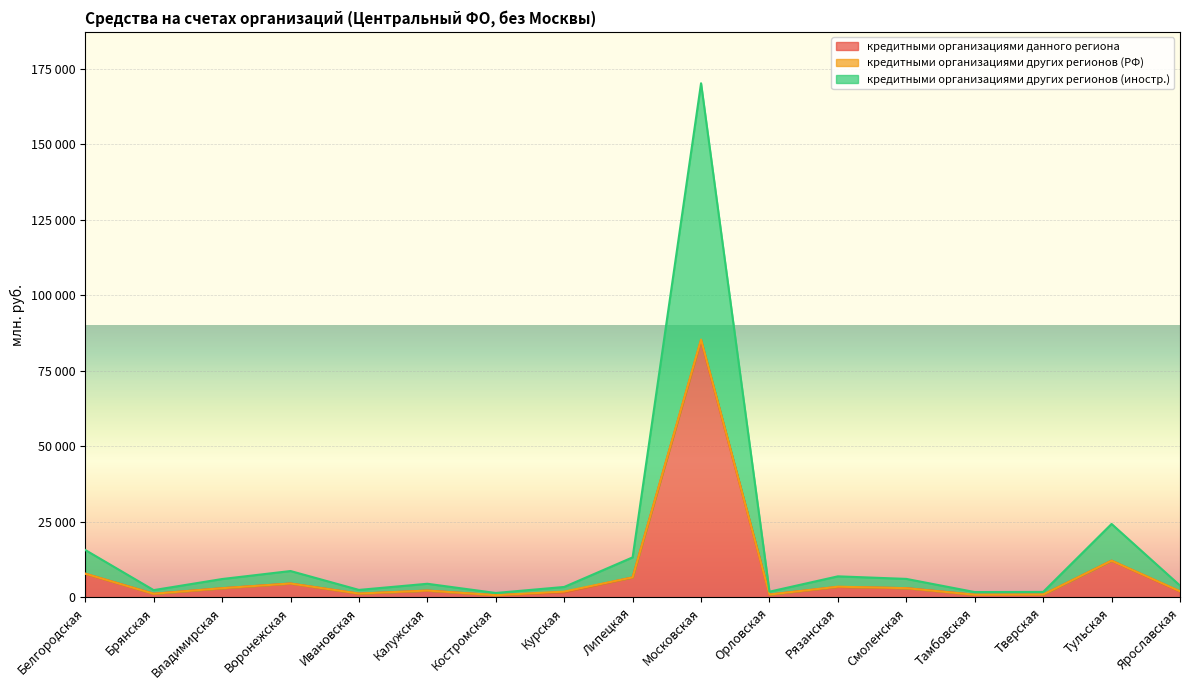

Which series changed the most between Ивановская and Московская?

кредитными организациями других регионов (иностр.)